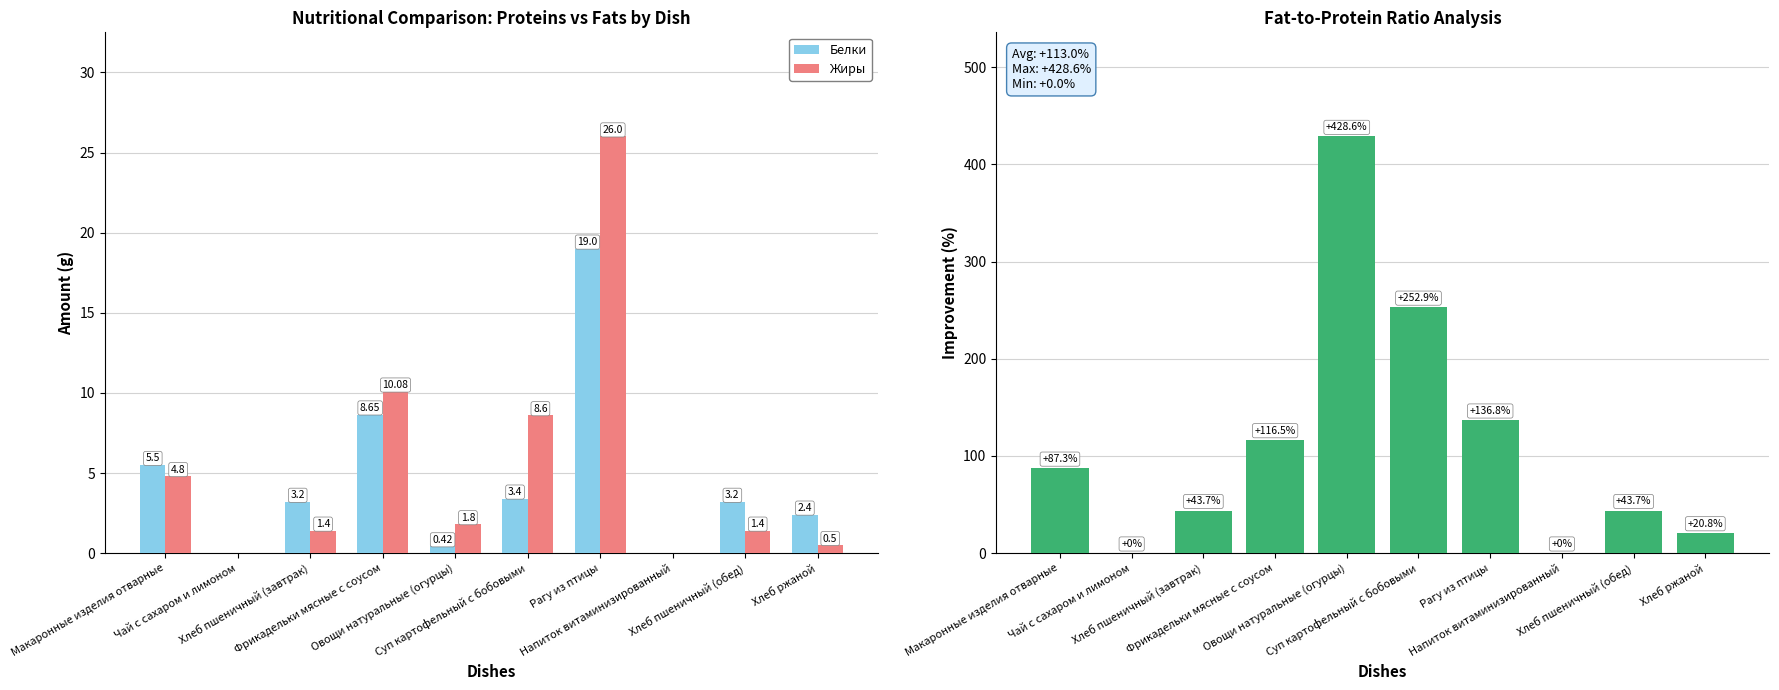

What position from the left is Макаронные изделия отварные?

1